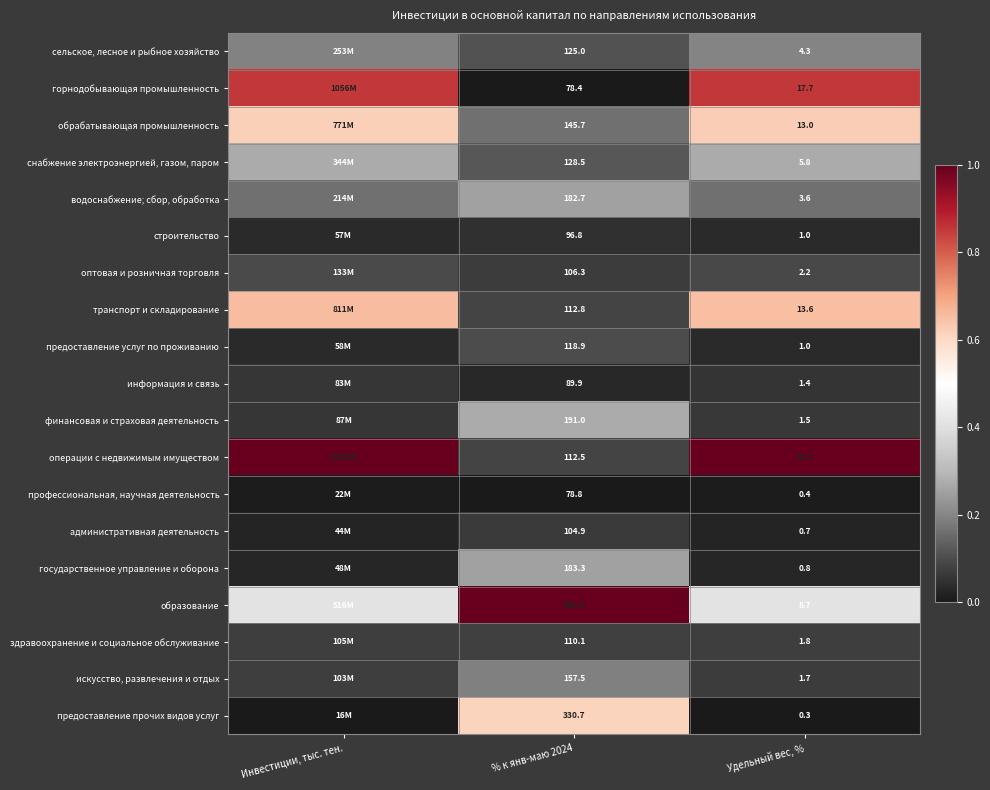

Is the value of предоставление услуг по проживанию at % к янв-маю 2024 greater than the value of снабжение электроэнергией, газом, паром at Удельный вес, %?

Yes